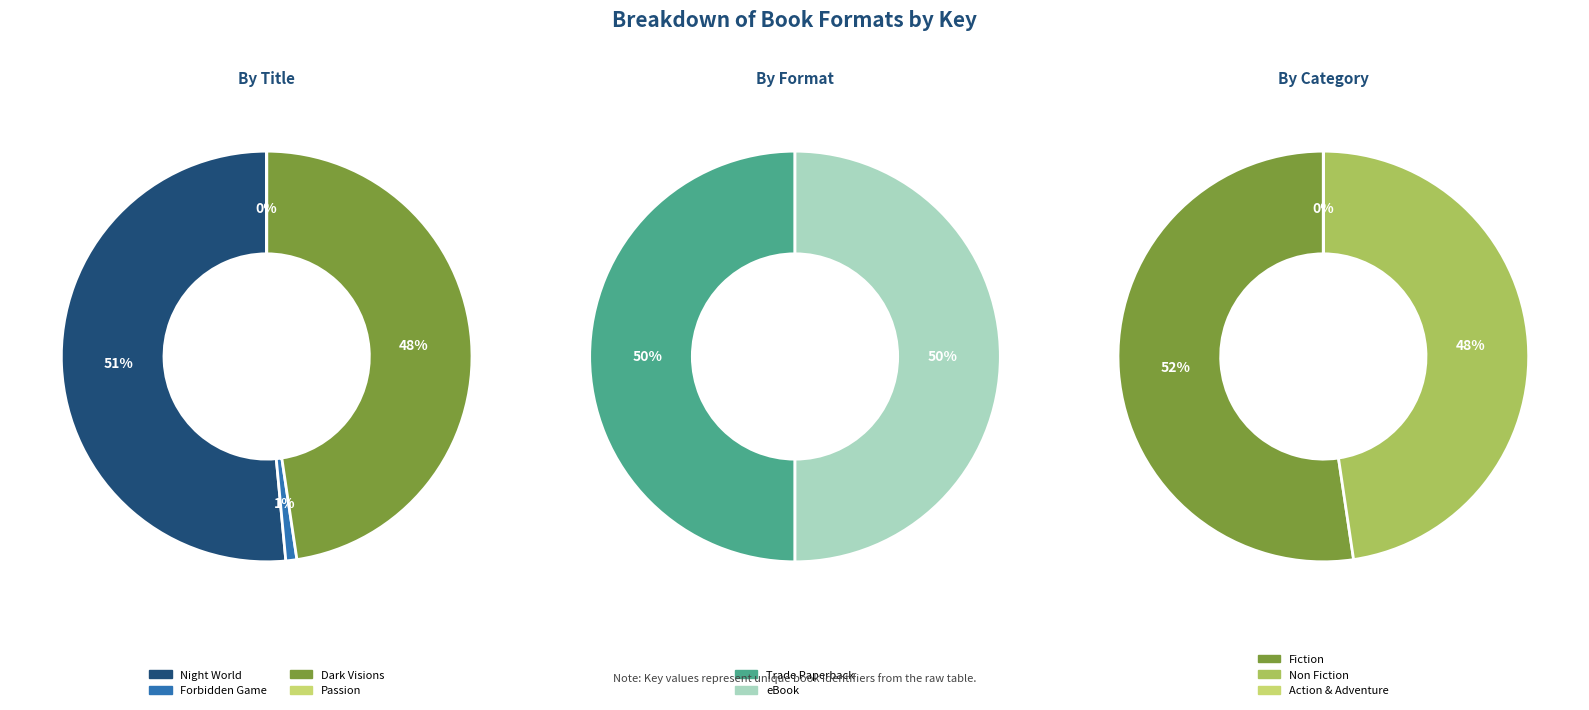

Count the number of slices in the pie.

7